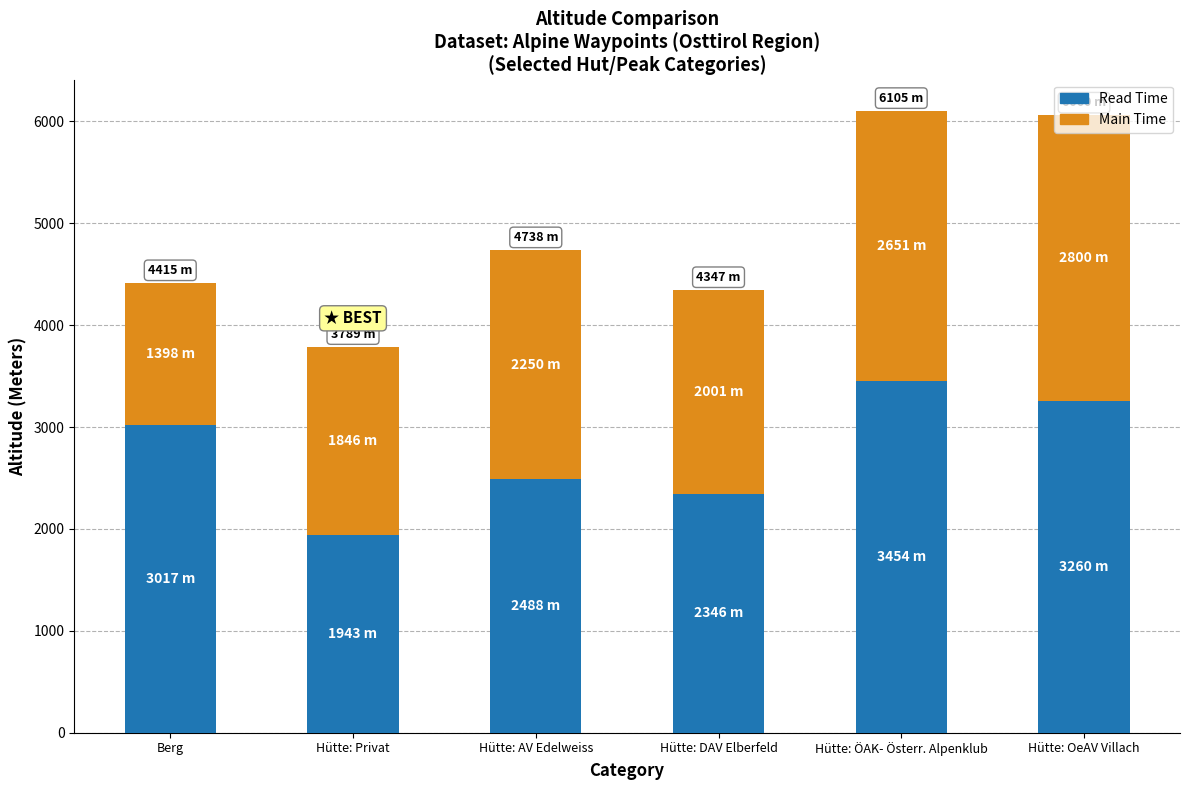

What is the total value across all series at Hütte: ÖAK- Österr. Alpenklub?

6105